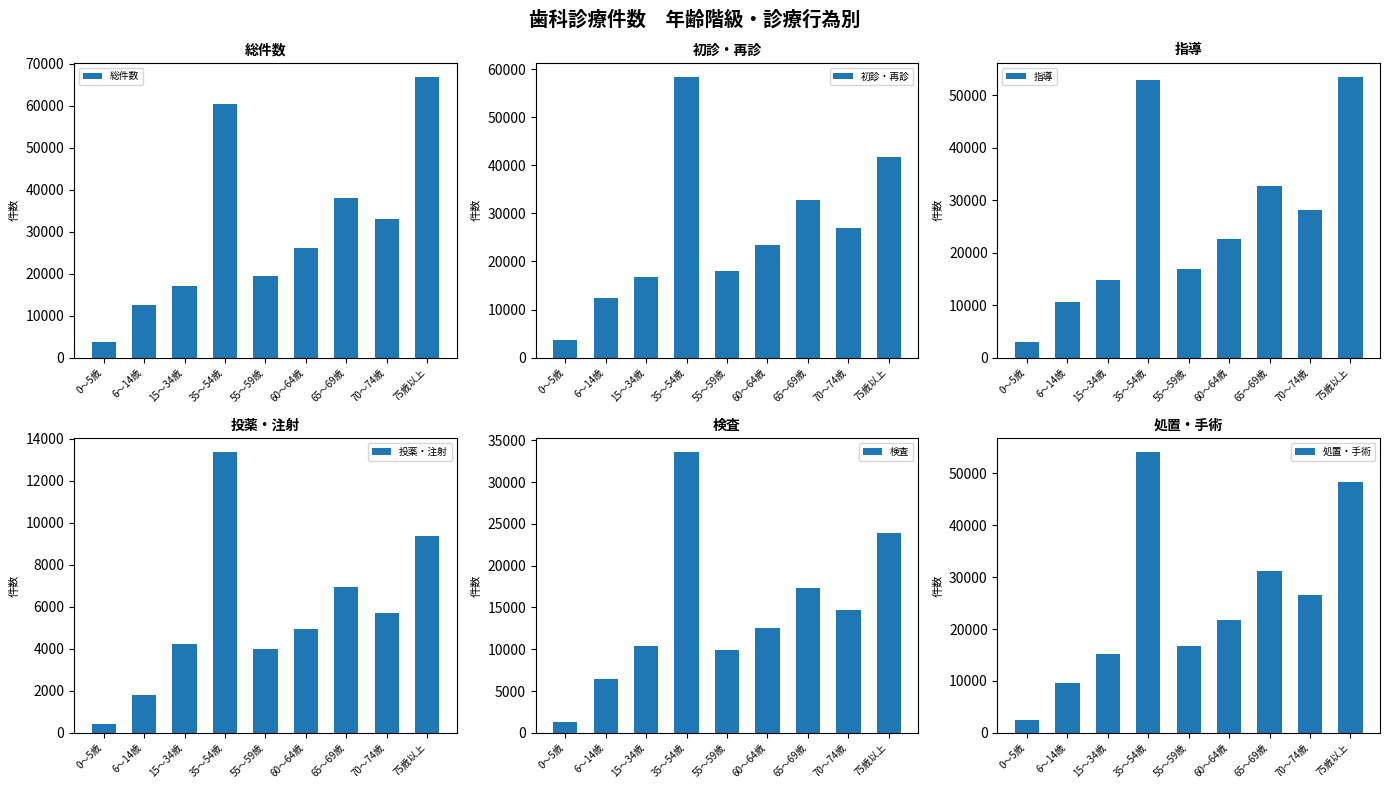

How many groups of bars are there?

9